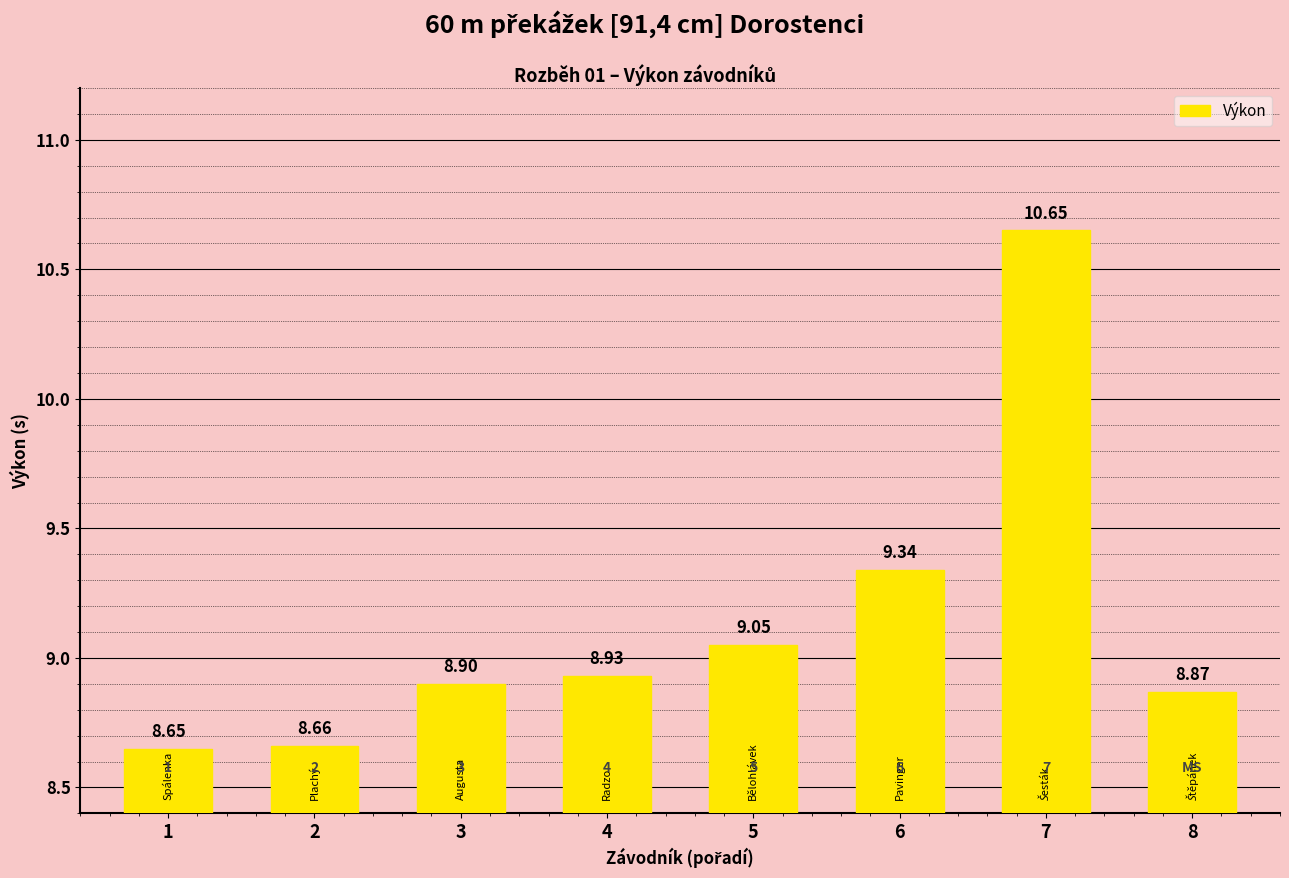

Rank the categories by value from lowest to highest.

1, 2, 8, 3, 4, 5, 6, 7